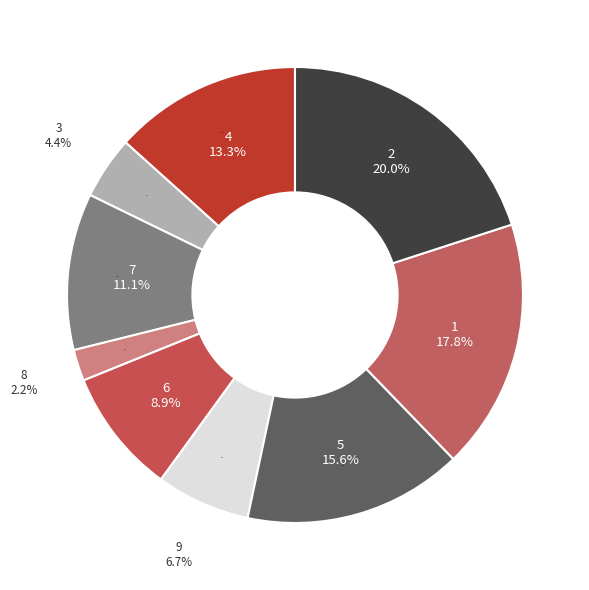

Do 2 and 6 together represent more than half of the pie?

No